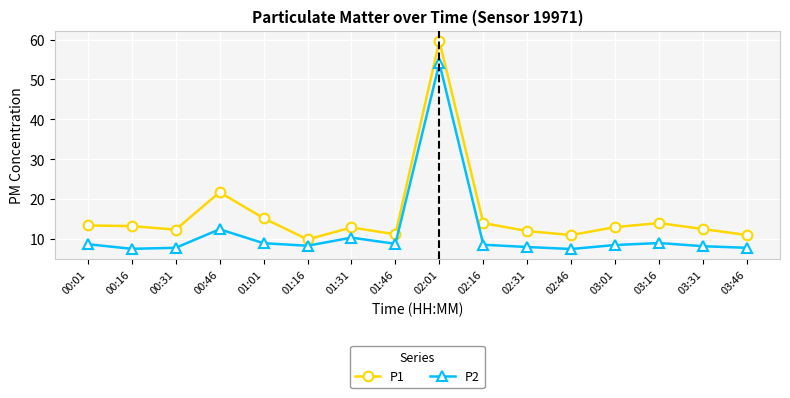

What are all the series names shown in the legend?

P1, P2